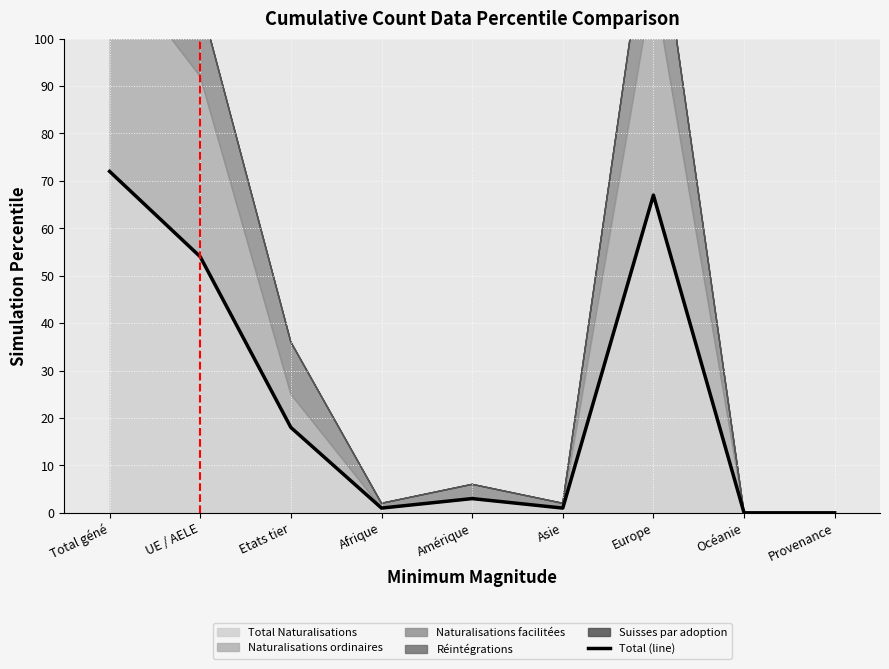

Where is the data nearest to the value 36?

UE / AELE